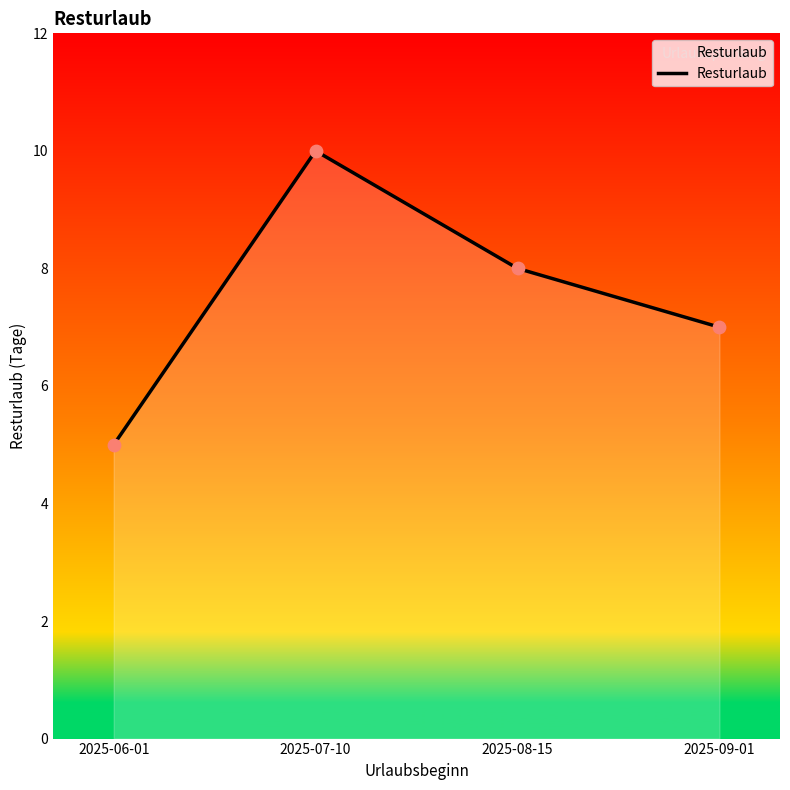

Which has a higher value, 2025-09-01 or 2025-08-15?

2025-08-15